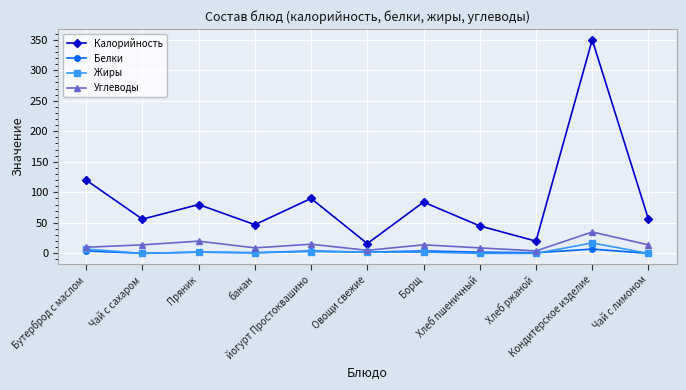

The value of Калорийность at Бутерброд с маслом is 157. True or false?

False